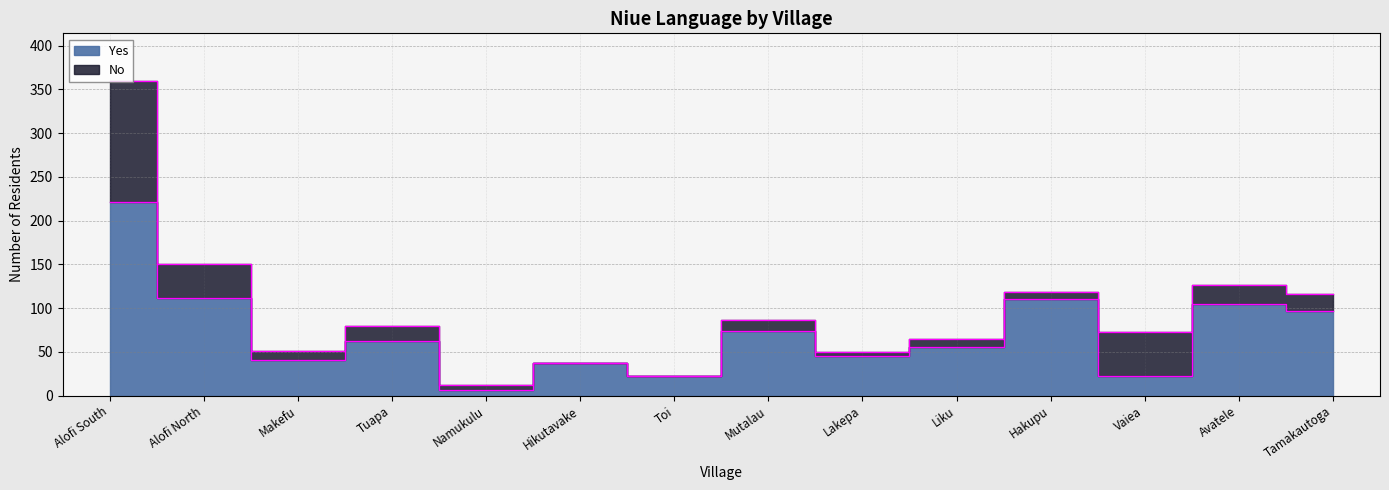

Which label corresponds to the smallest value in the chart?

Namukulu